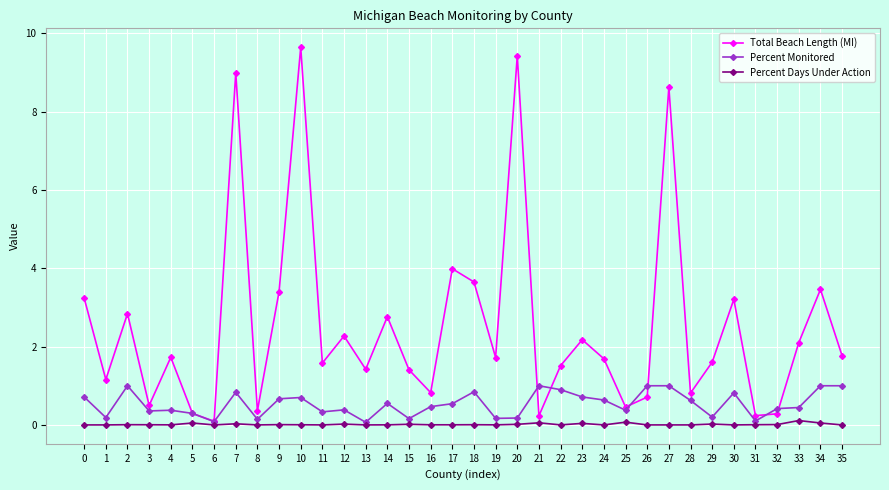

The Total Beach Length (MI) series shows 1.4 at 15. True or false?

True